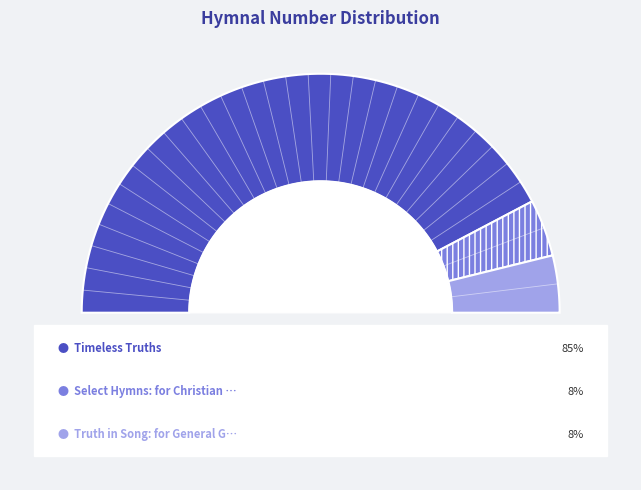

What is the smallest slice in the pie chart?

Select Hymns: for Christian worship